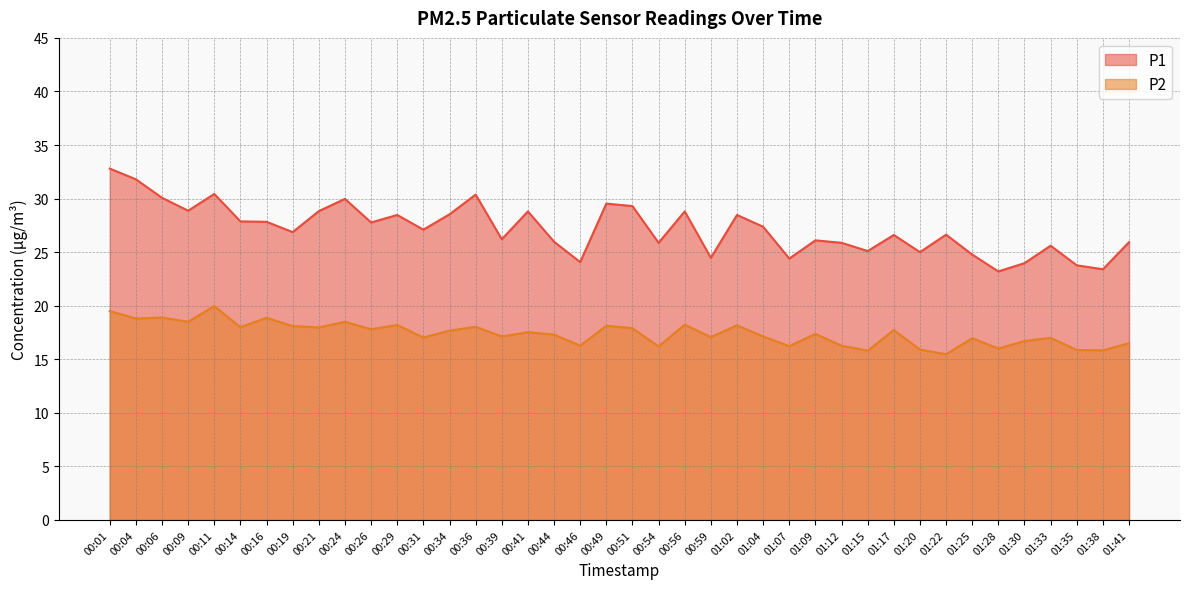

How many data points in P2 are less than 17?

13